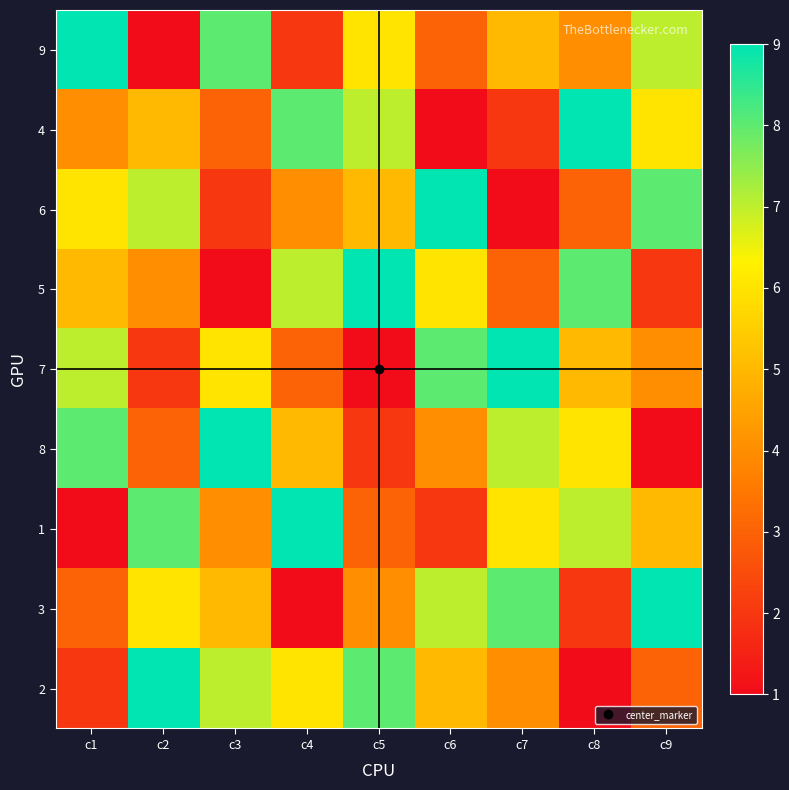

What is the spread (max minus min) of values at c4?

8